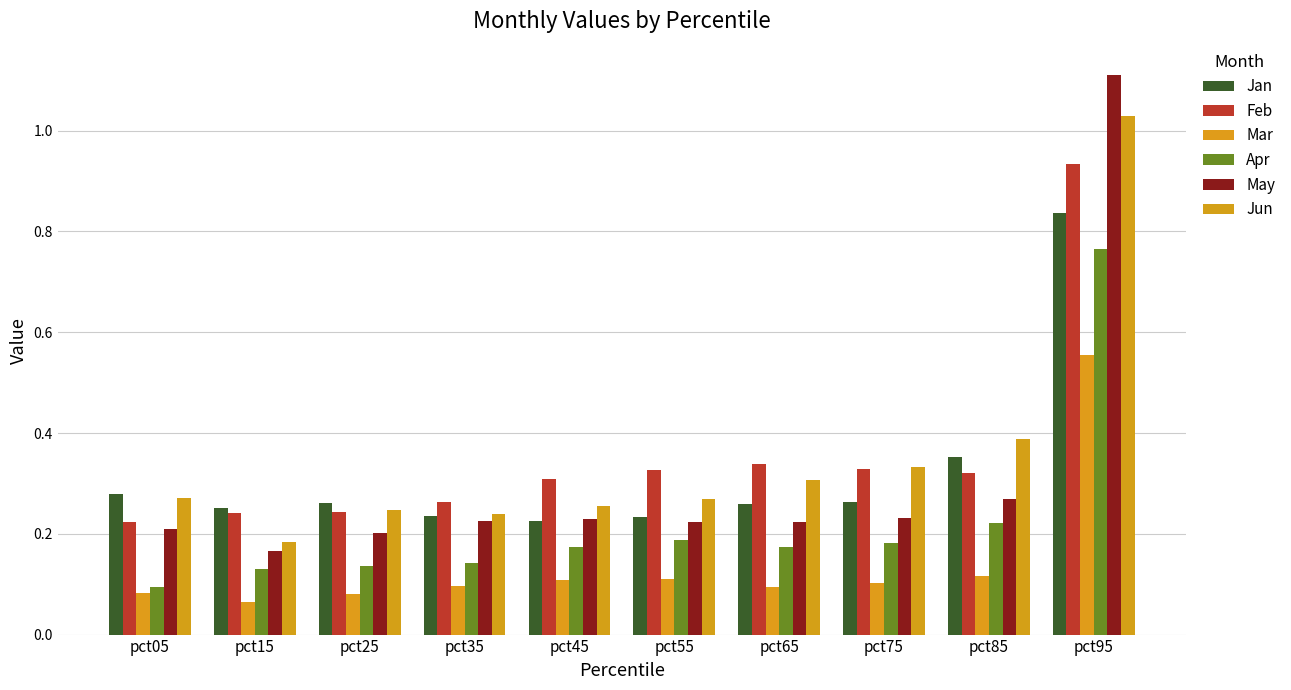

Where is Jun nearest to the value 0?

pct15